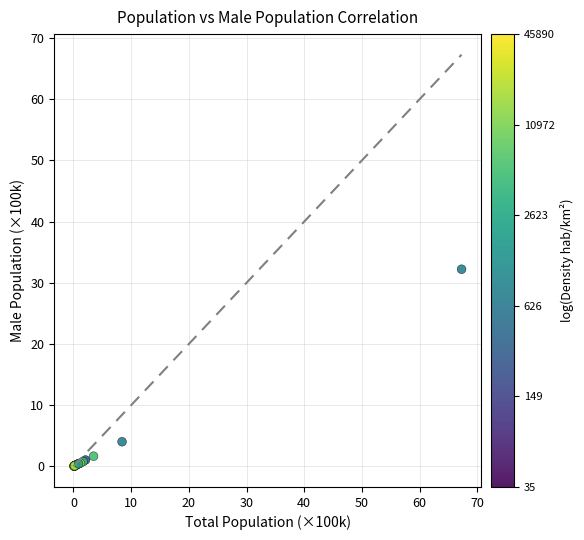

What Y value in the scatter plot is closest to 16?

4.0